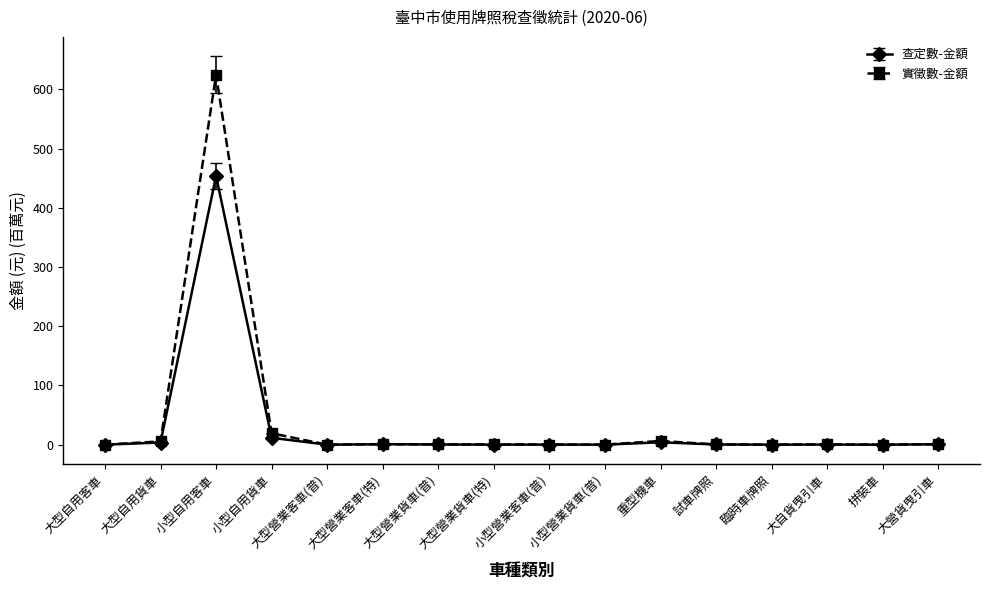

What is the difference between the second highest and minimum values in the 查定數-金額 series?

11.6